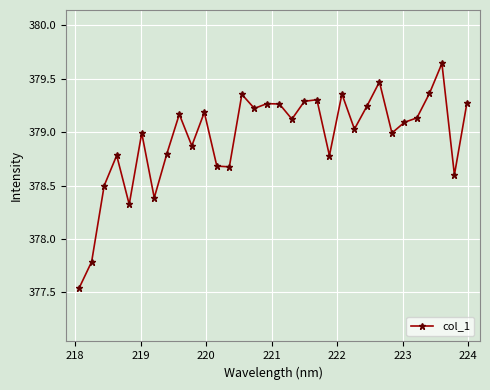

What is the average value?

379.0